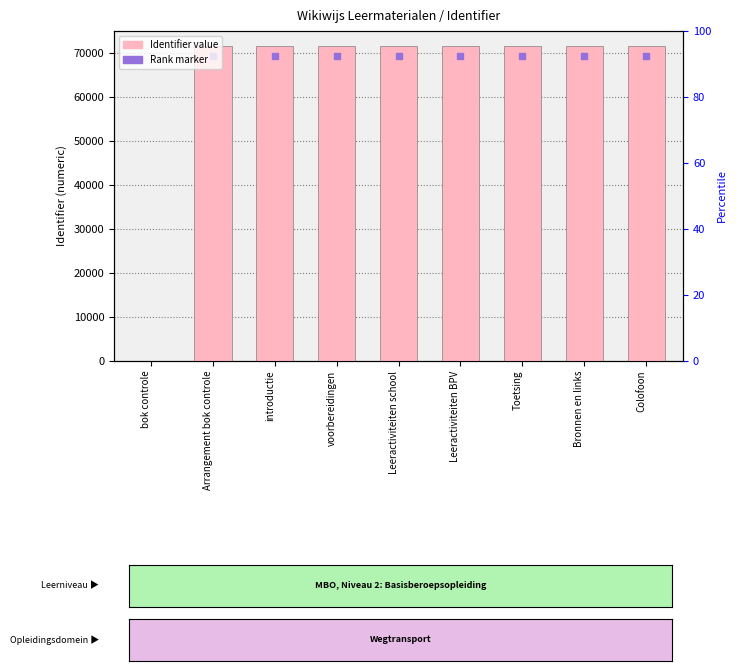

Which category has the highest value across all series?

Colofoon